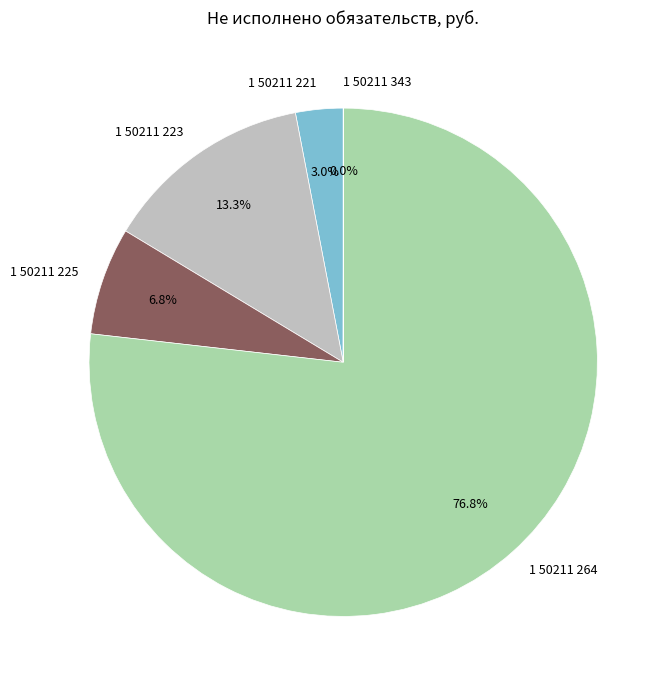

Which slice is the largest?

1 50211 264